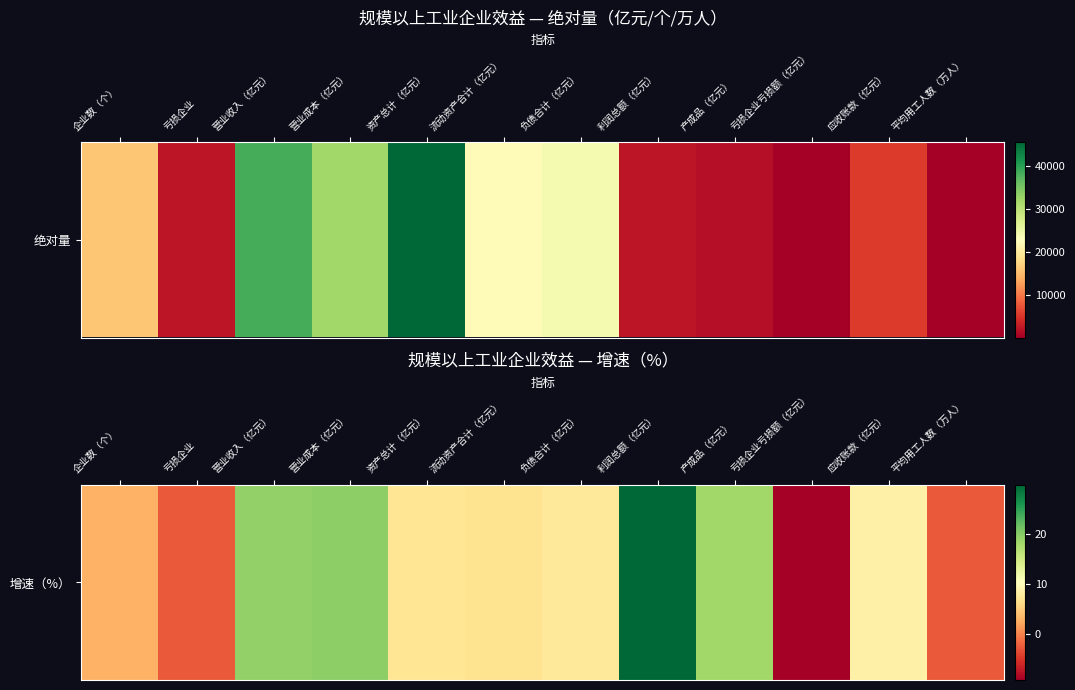

What is the difference between the maximum and minimum values?

39.2